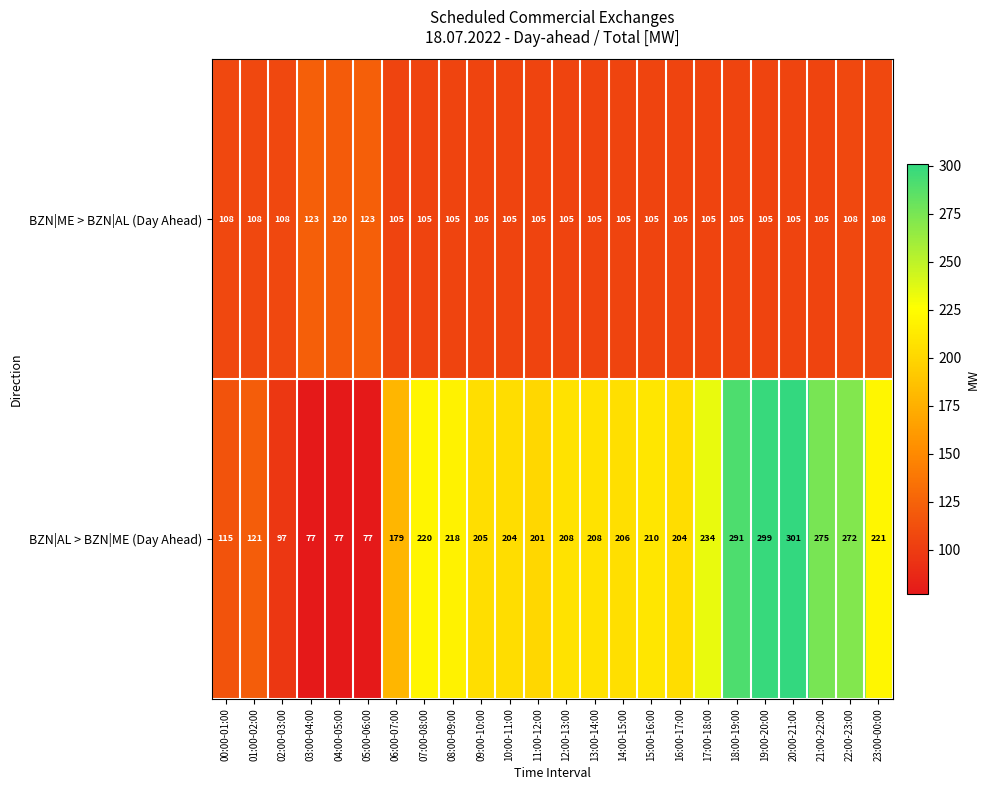

True or false: BZN|AL > BZN|ME (Day Ahead) has a value of 327 at 23:00-00:00.

False